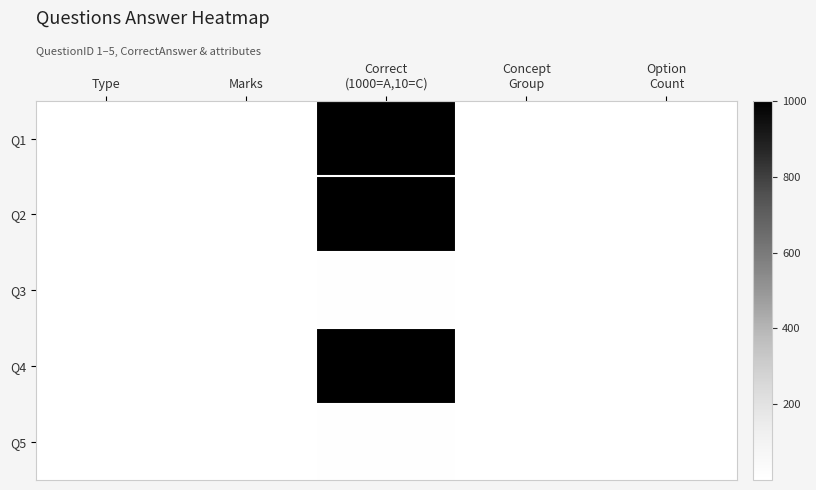

Reading left to right, list all the values displayed in this chart.

Q1: Type=1	Marks=1	Correct
(1000=A,10=C)=1000	Concept
Group=1	Option
Count=4
Q2: Type=1	Marks=1	Correct
(1000=A,10=C)=1000	Concept
Group=1	Option
Count=4
Q3: Type=1	Marks=1	Correct
(1000=A,10=C)=10	Concept
Group=1	Option
Count=4
Q4: Type=1	Marks=1	Correct
(1000=A,10=C)=1000	Concept
Group=1	Option
Count=4
Q5: Type=1	Marks=1	Correct
(1000=A,10=C)=10	Concept
Group=1	Option
Count=4